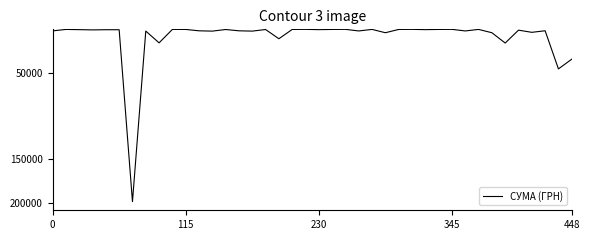

Is this an area chart (filled region under the line)?

No